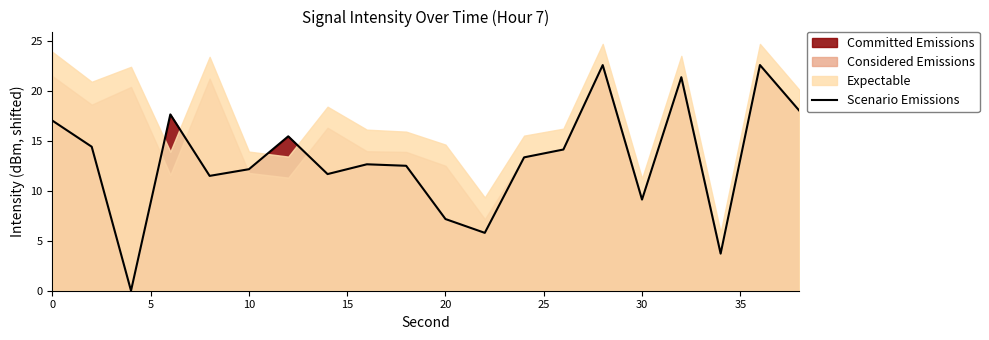

The value of Scenario Emissions at 10 is 12.2. True or false?

True